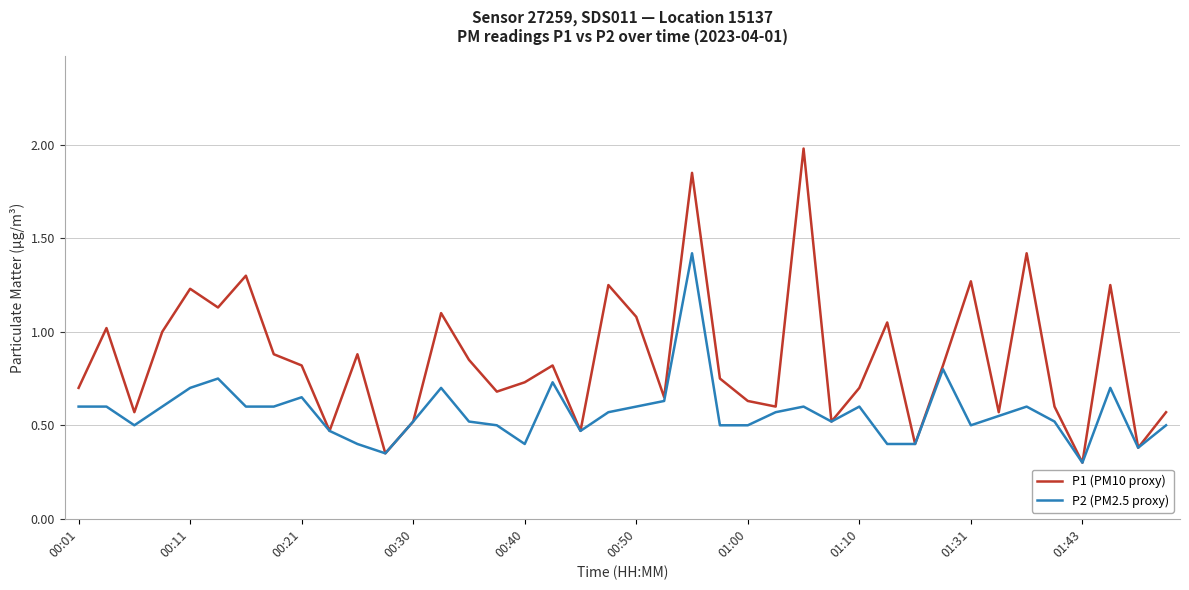

Which series has the largest total across all categories?

P1 (PM10 proxy)